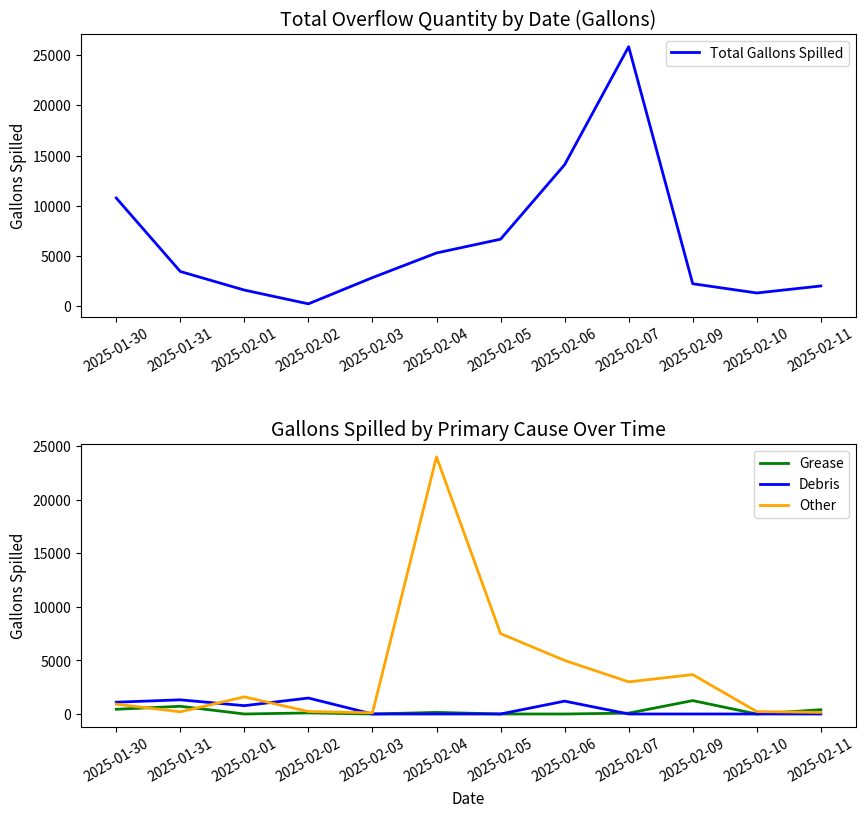

Is it true that Grease equals 1250 at 2025-02-09?

True